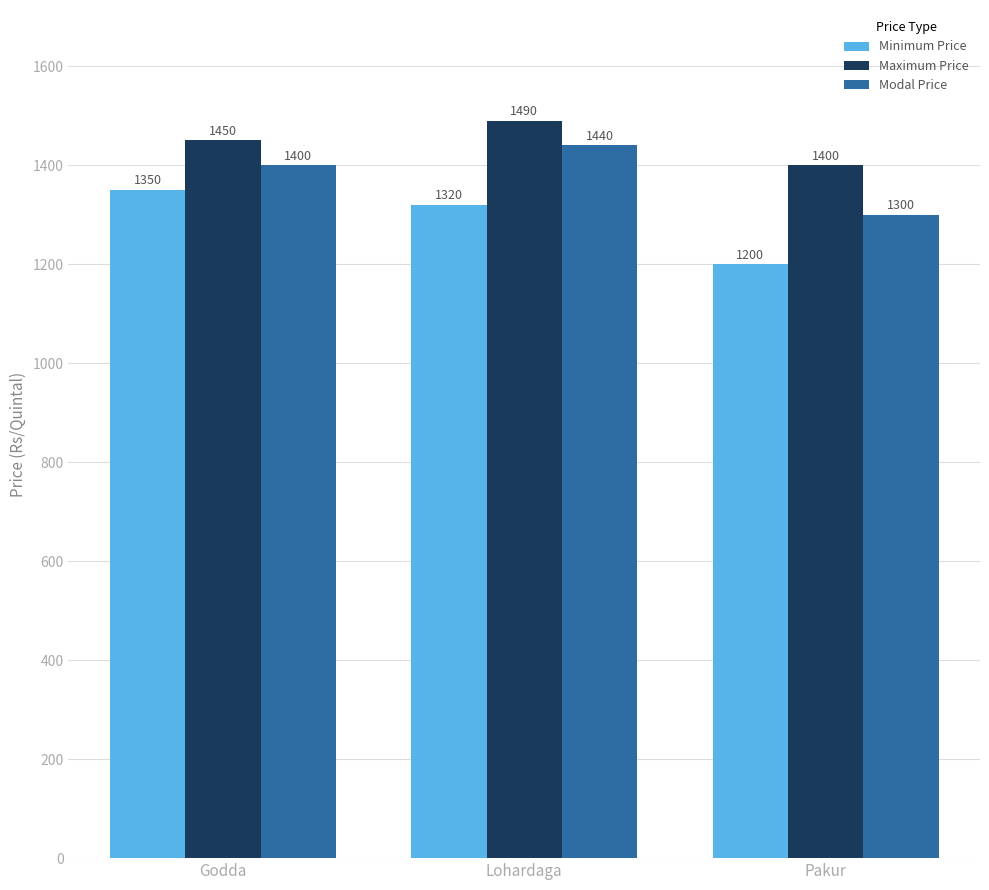

Reading left to right, what are all the values shown in this chart?

Minimum Price: Godda=1350	Lohardaga=1320	Pakur=1200
Maximum Price: Godda=1450	Lohardaga=1490	Pakur=1400
Modal Price: Godda=1400	Lohardaga=1440	Pakur=1300